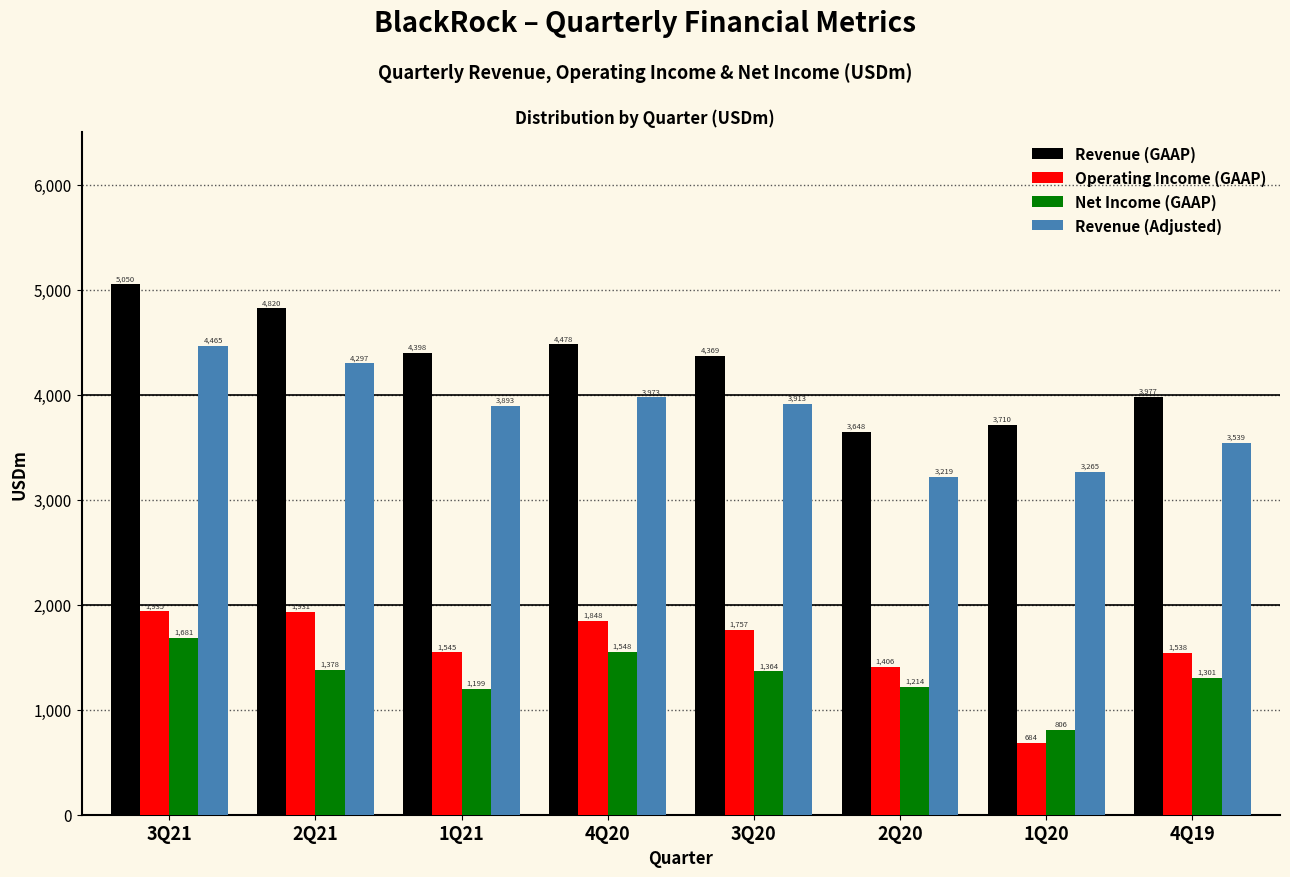

Reading left to right, what are all the values shown in this chart?

Revenue (GAAP): 3Q21=5050	2Q21=4820	1Q21=4398	4Q20=4478	3Q20=4369	2Q20=3648	1Q20=3710	4Q19=3977
Operating Income (GAAP): 3Q21=1935	2Q21=1931	1Q21=1545	4Q20=1848	3Q20=1757	2Q20=1406	1Q20=684	4Q19=1538
Net Income (GAAP): 3Q21=1681	2Q21=1378	1Q21=1199	4Q20=1548	3Q20=1364	2Q20=1214	1Q20=806	4Q19=1301
Revenue (Adjusted): 3Q21=4465	2Q21=4297	1Q21=3893	4Q20=3973	3Q20=3913	2Q20=3219	1Q20=3265	4Q19=3539